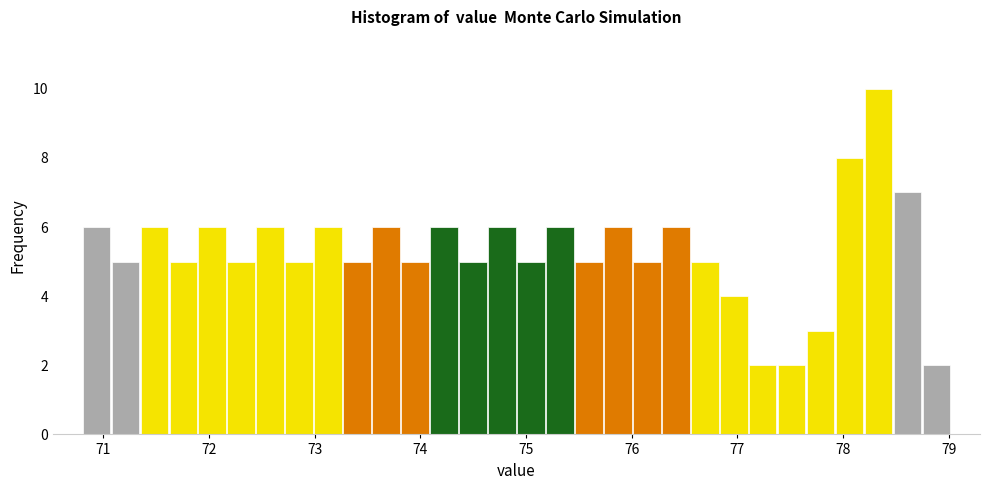

Around what value on the x-axis is the tallest bar? Give the approximate position of its centre, as read against the axis.

78.3